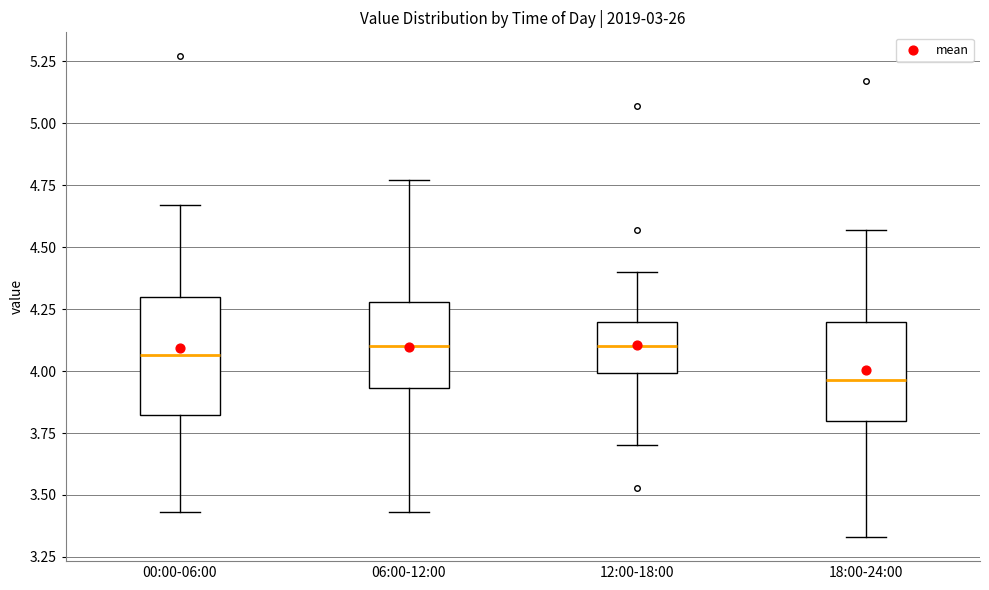

Which box is the tallest, from its lower edge to its upper edge?

00:00-06:00